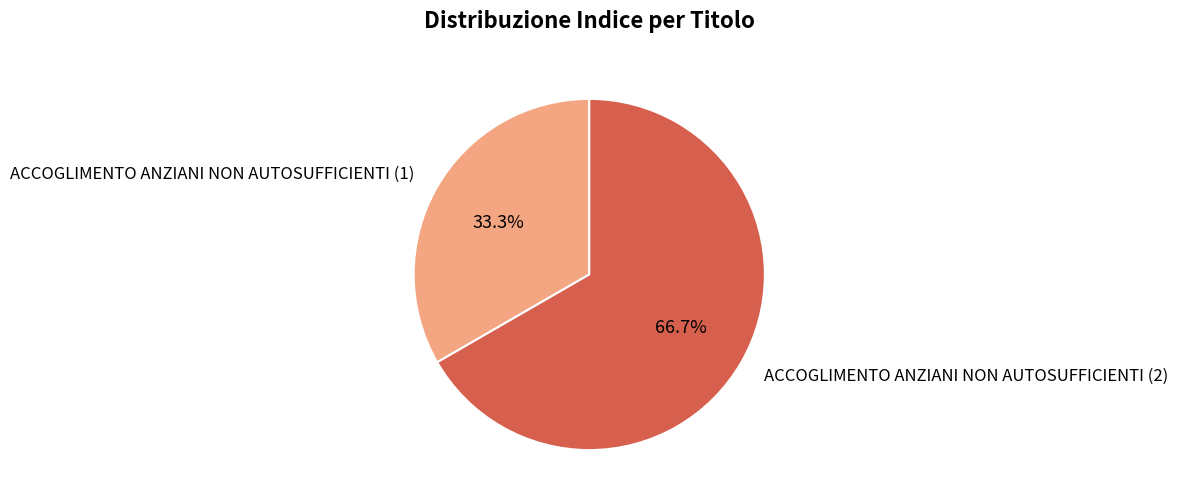

Is there a majority slice in this chart?

Yes